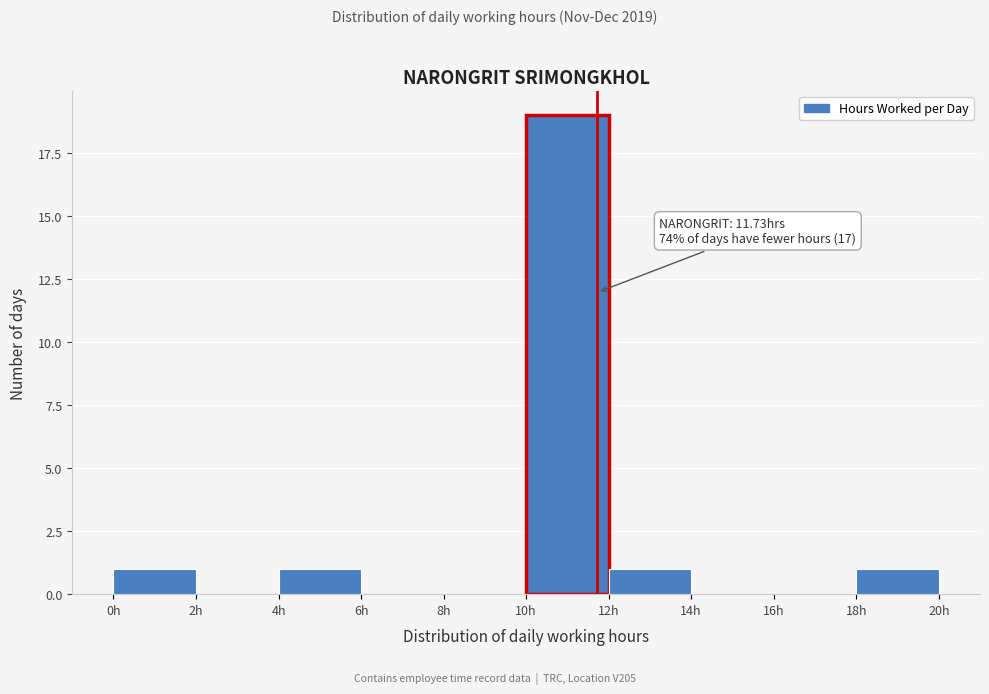

Over which range of the x-axis is the bar tallest?

10 to 12